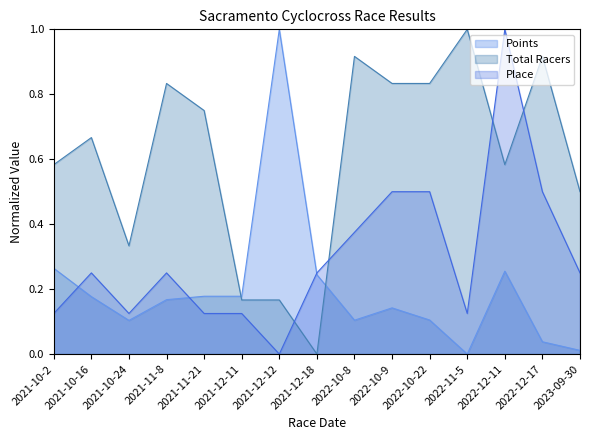

List the series in order of their overall mean, lowest first.

Points, Place, Total Racers